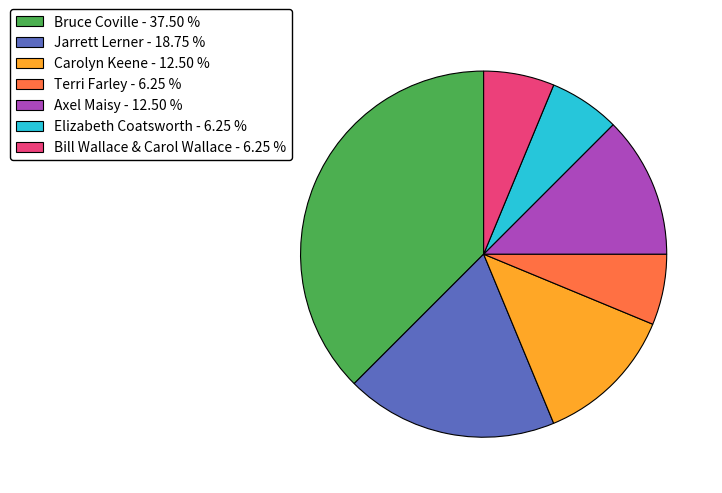

Do Jarrett Lerner and Axel Maisy together represent more than half of the pie?

No